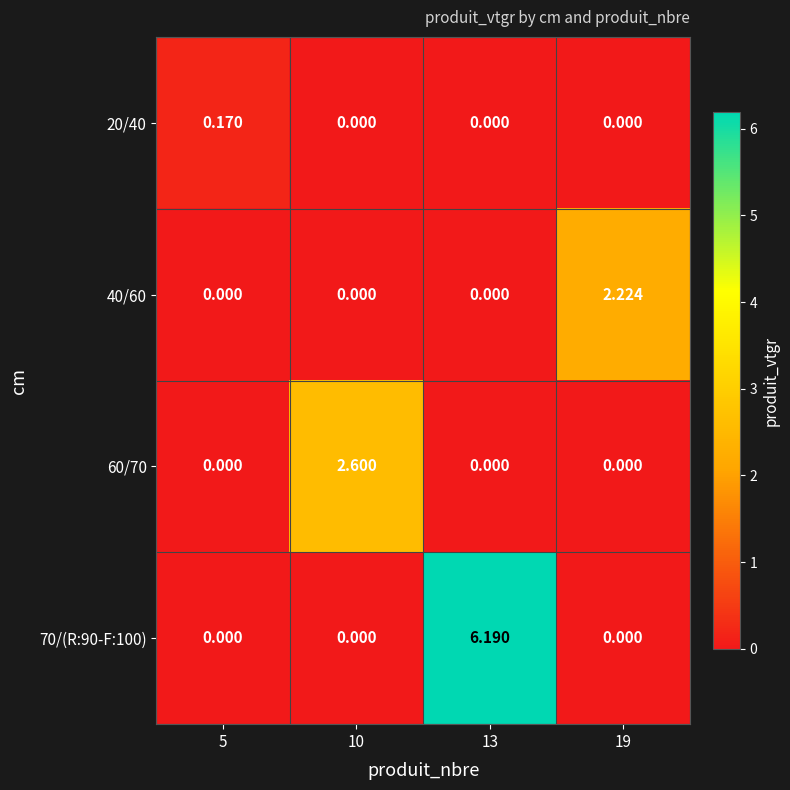

Is the value of 70/(R:90-F:100) at 13 greater than the value of 40/60 at 19?

Yes